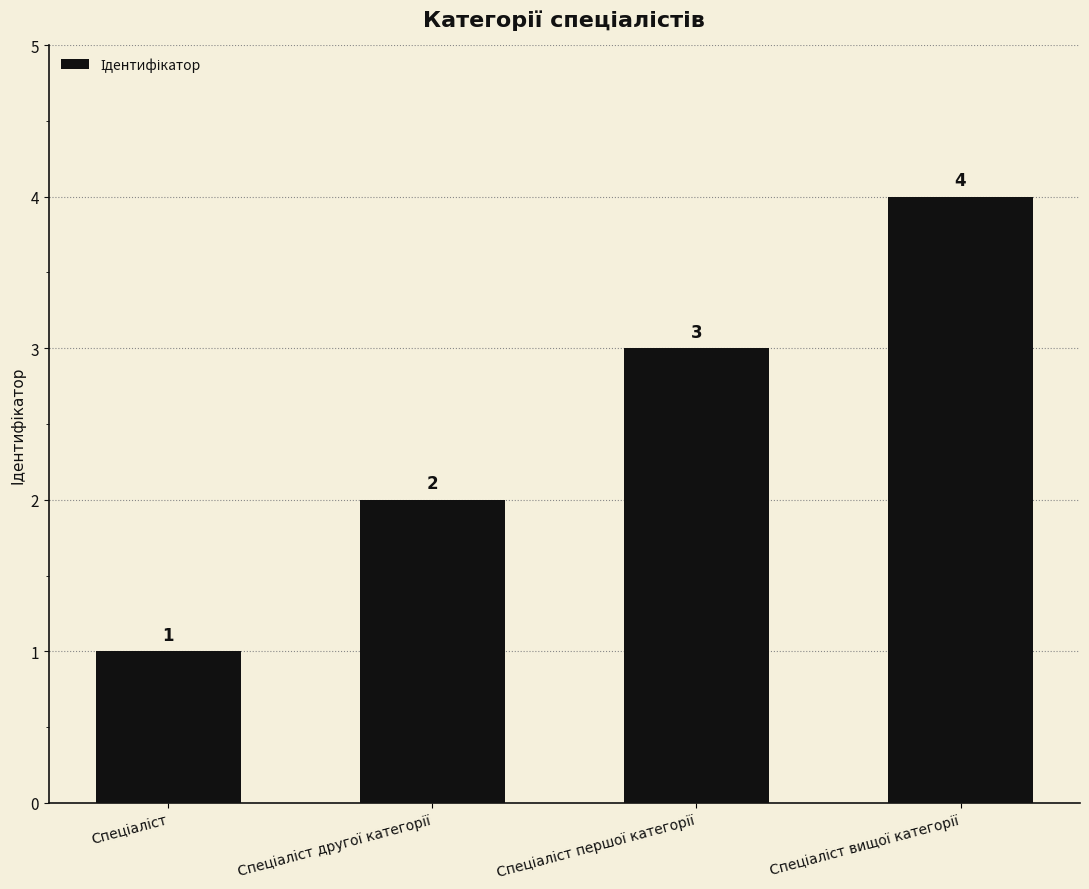

What is the maximum value shown in the chart?

4